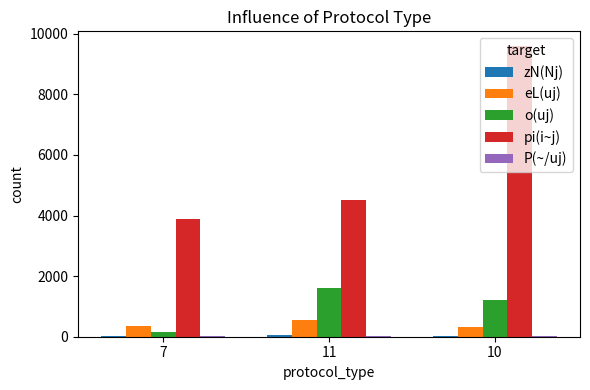

Which series has the largest total across all categories?

pi(i~j)